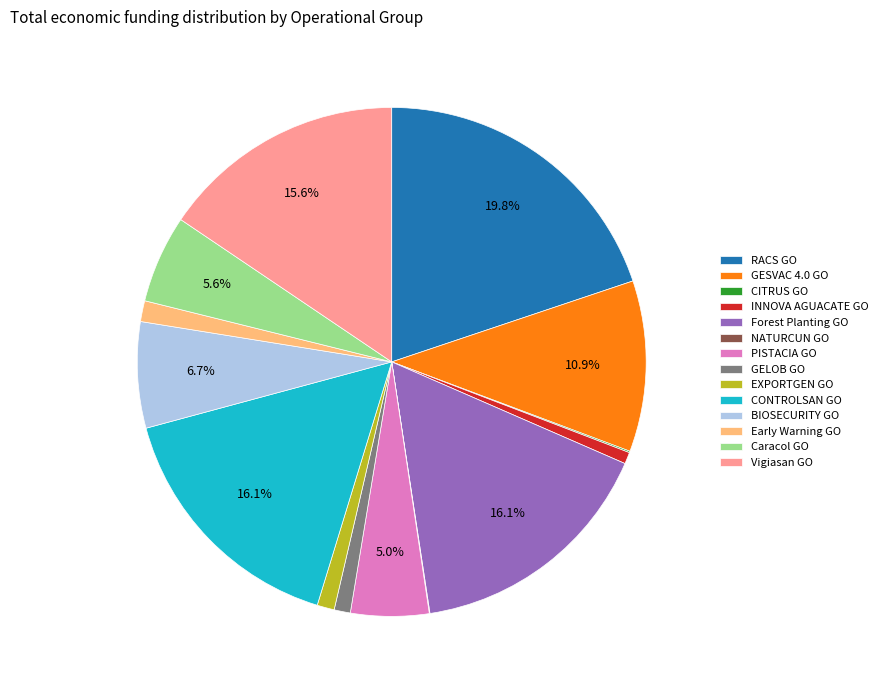

Is EXPORTGEN GO the majority of the pie?

No